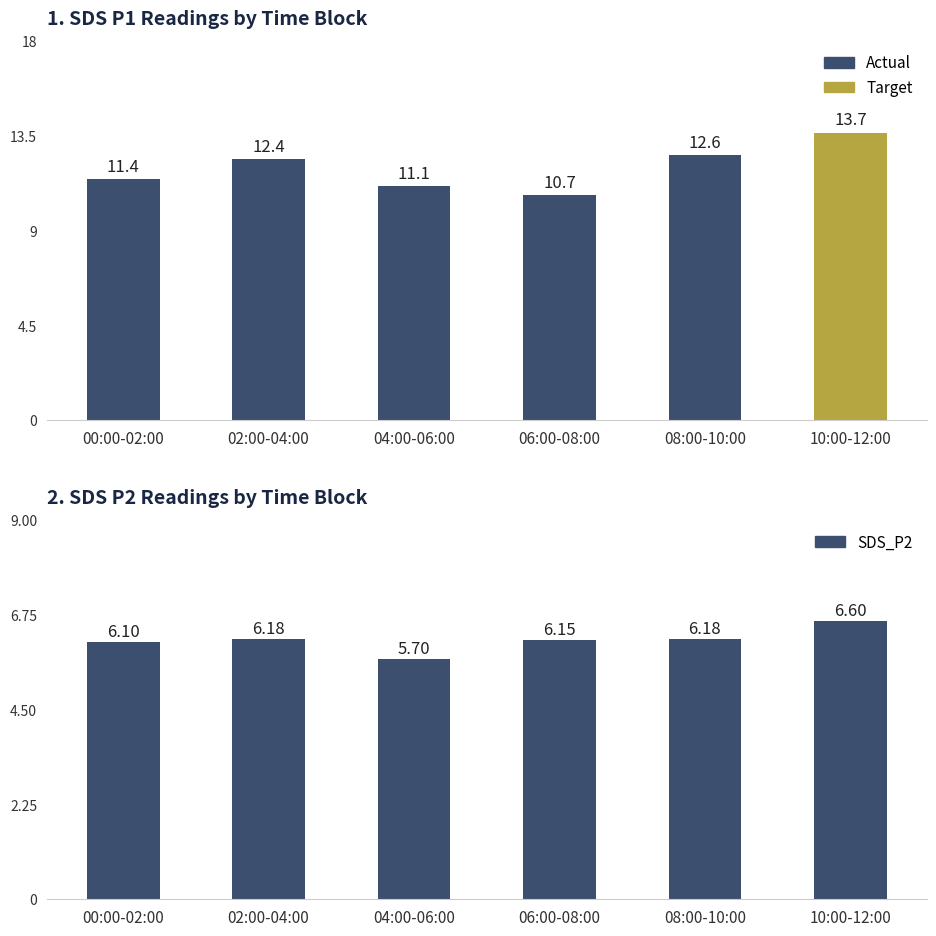

At which category is the sum across all series the highest?

10:00-12:00